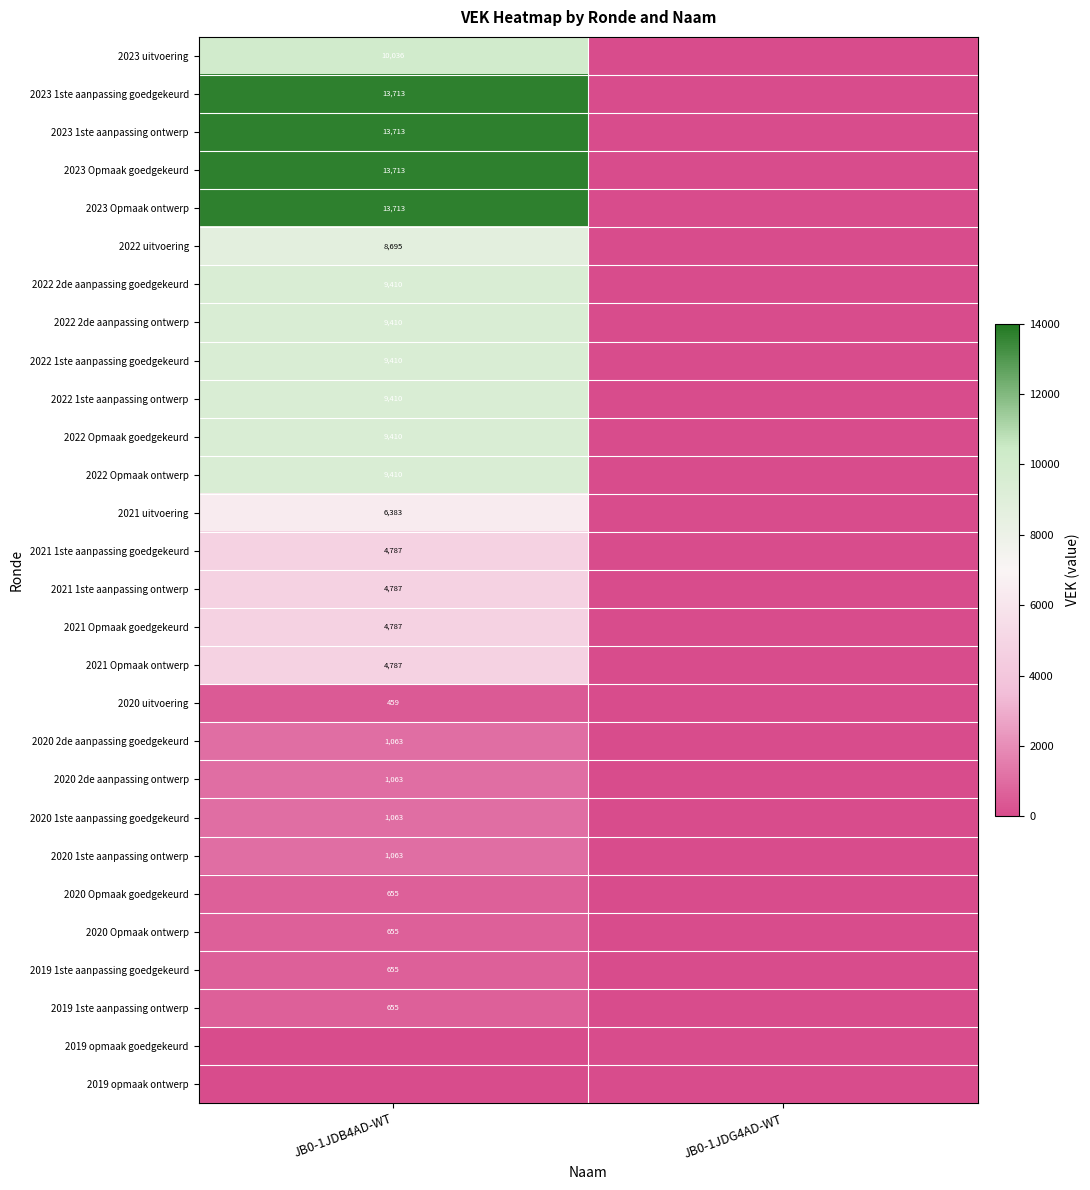

Count the number of categories in the chart.

2